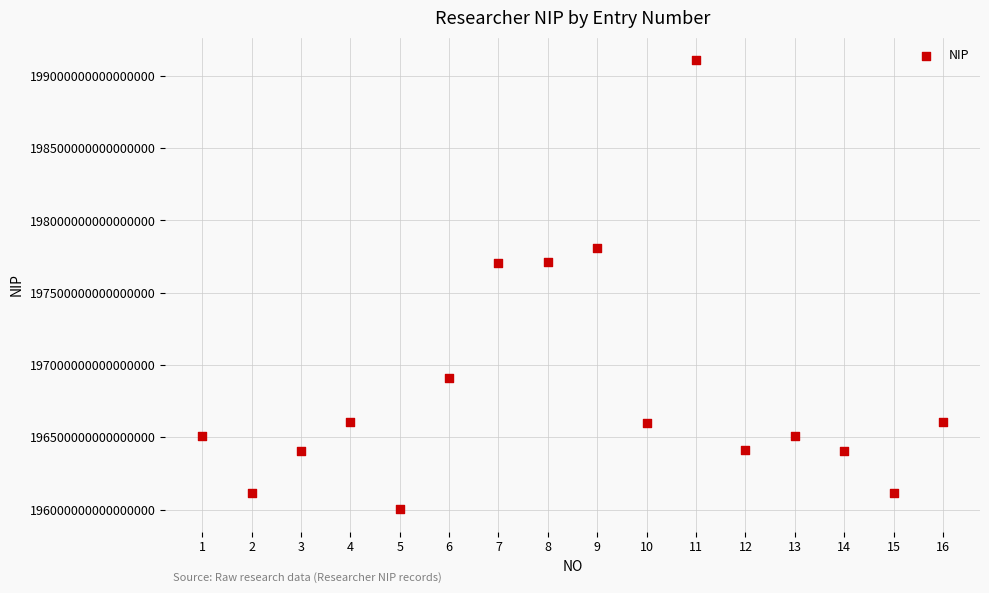

What is the range of X values (max minus min)?

15